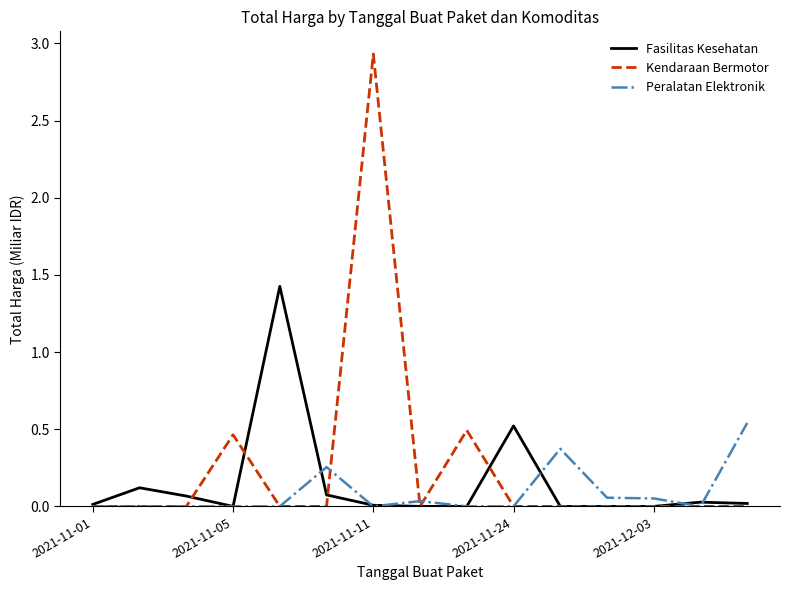

Which series has the widest spread of values?

Kendaraan Bermotor